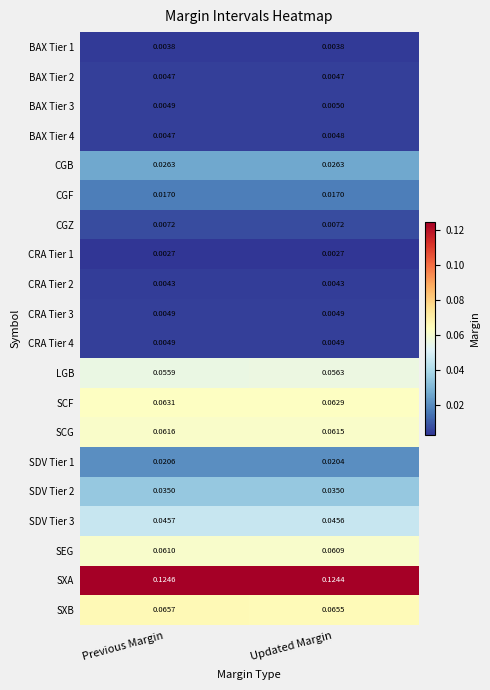

At which label is LGB closest to 0?

Previous Margin